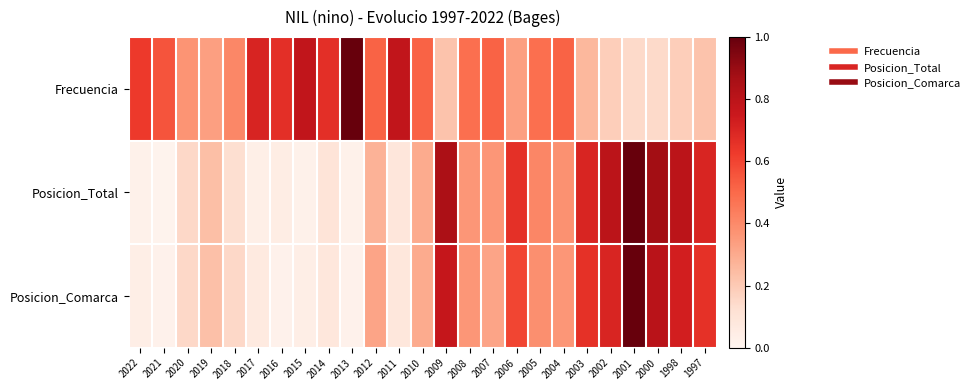

Reading left to right, extract all data points from this chart.

Frecuencia: 2022=0.6	2021=0.6	2020=0.4	2019=0.3	2018=0.4	2017=0.7	2016=0.7	2015=0.8	2014=0.7	2013=1.0	2012=0.5	2011=0.8	2010=0.5	2009=0.2	2008=0.5	2007=0.5	2006=0.3	2005=0.5	2004=0.5	2003=0.3	2002=0.2	2001=0.1	2000=0.1	1998=0.2	1997=0.2
Posicion_Total: 2022=0.0	2021=0.0	2020=0.1	2019=0.2	2018=0.1	2017=0.0	2016=0.1	2015=0.0	2014=0.1	2013=0.0	2012=0.3	2011=0.1	2010=0.3	2009=0.8	2008=0.4	2007=0.4	2006=0.7	2005=0.4	2004=0.4	2003=0.7	2002=0.8	2001=1.0	2000=0.9	1998=0.8	1997=0.7
Posicion_Comarca: 2022=0.0	2021=0.0	2020=0.1	2019=0.2	2018=0.1	2017=0.1	2016=0.0	2015=0.0	2014=0.1	2013=0.0	2012=0.3	2011=0.1	2010=0.3	2009=0.8	2008=0.4	2007=0.3	2006=0.6	2005=0.4	2004=0.4	2003=0.7	2002=0.7	2001=1.0	2000=0.8	1998=0.7	1997=0.7